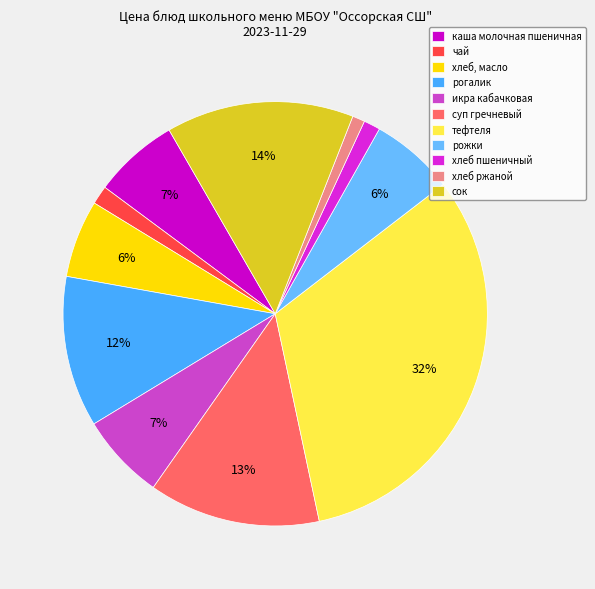

How many segments does this pie chart have?

11